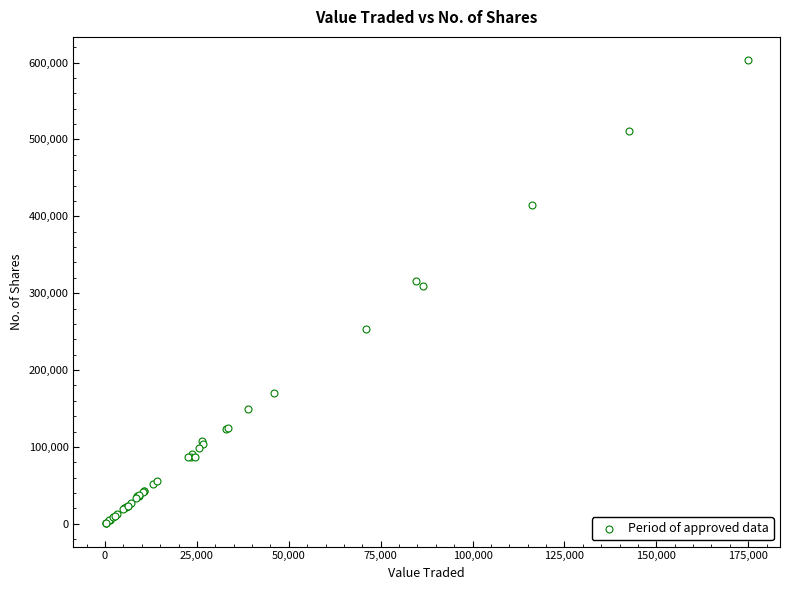

What Y value in the scatter plot is closest to 301840?

308933